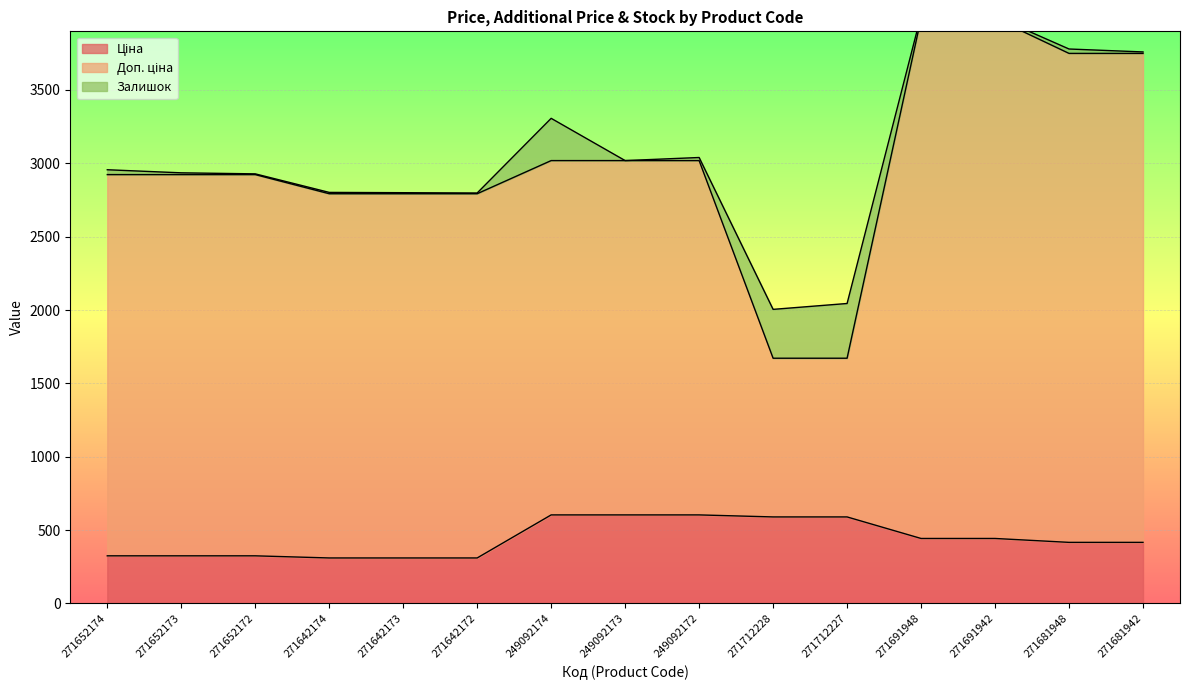

What is the label of the 11th point from the right?

271642173